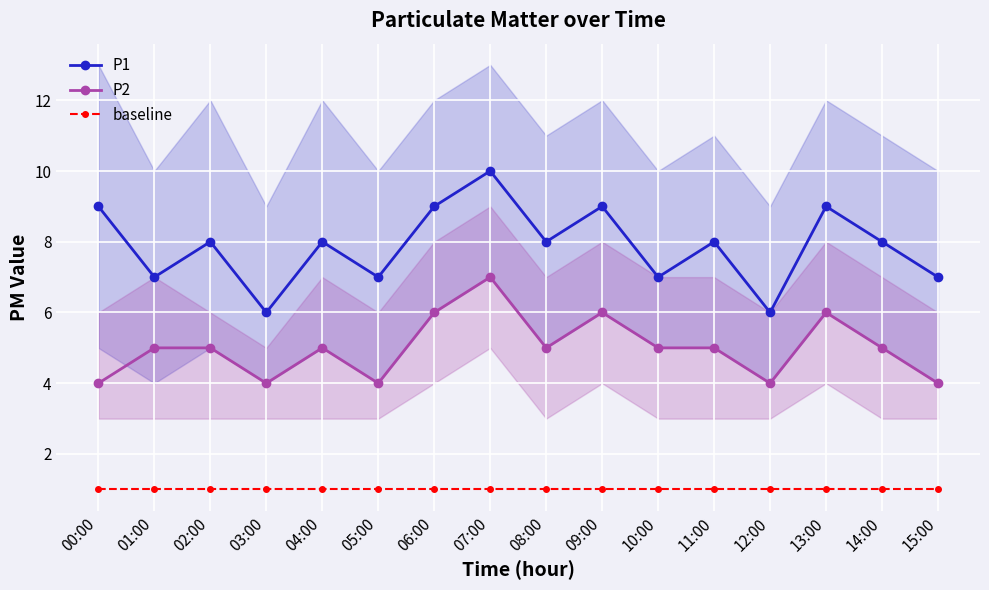

Where is the first local maximum for P1?

02:00